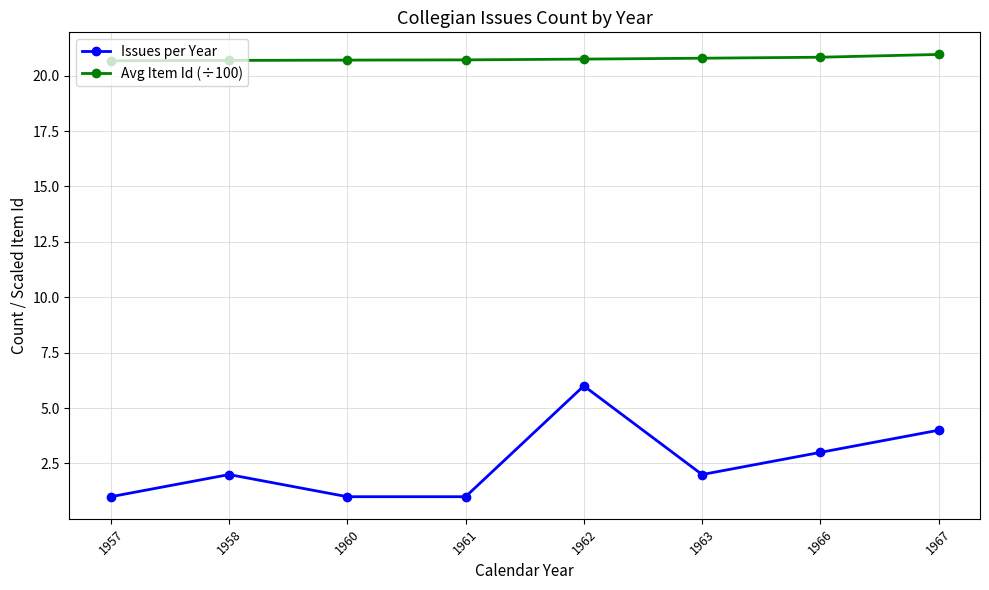

At which category is the sum across all series the highest?

1962